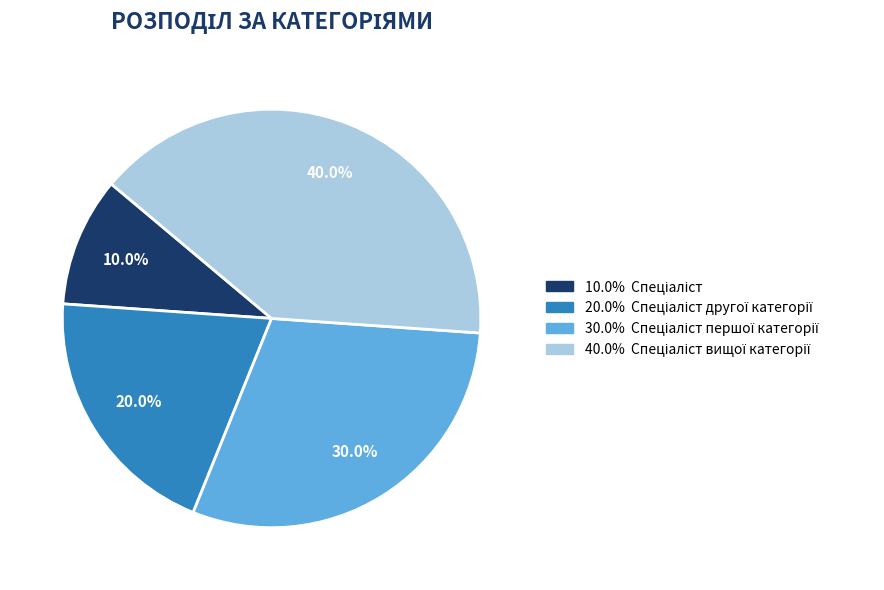

How many slices are in this pie chart?

4